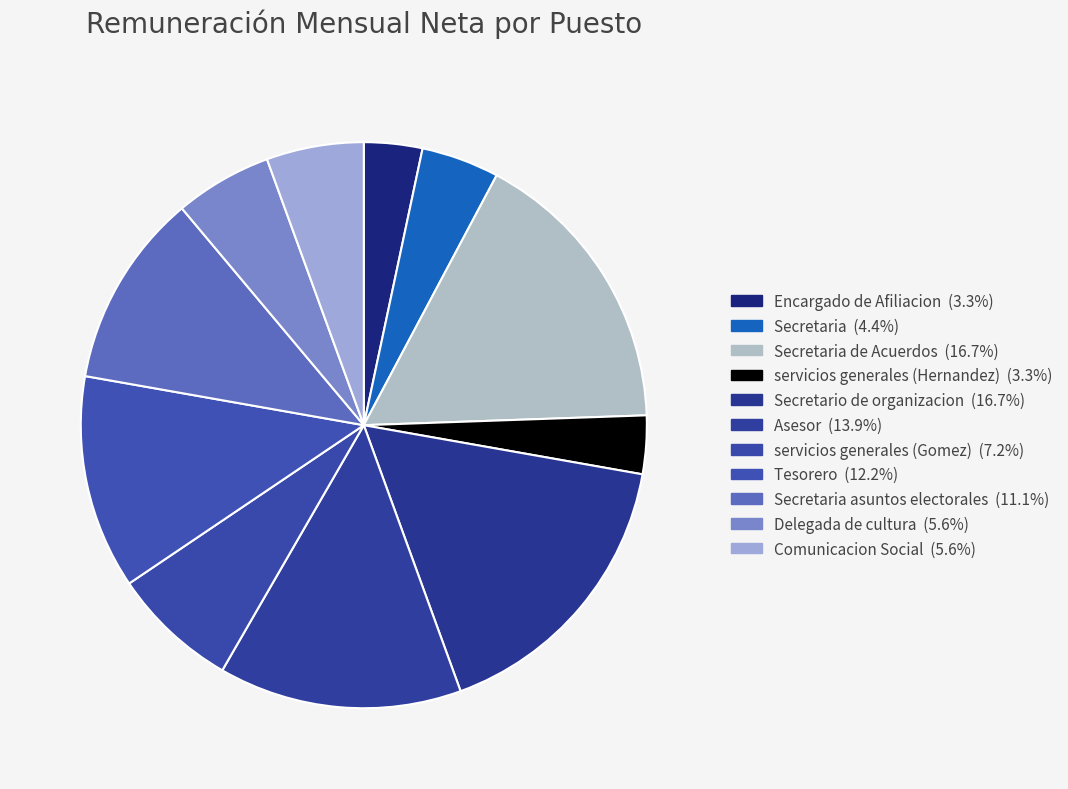

How many slices are in this pie chart?

11